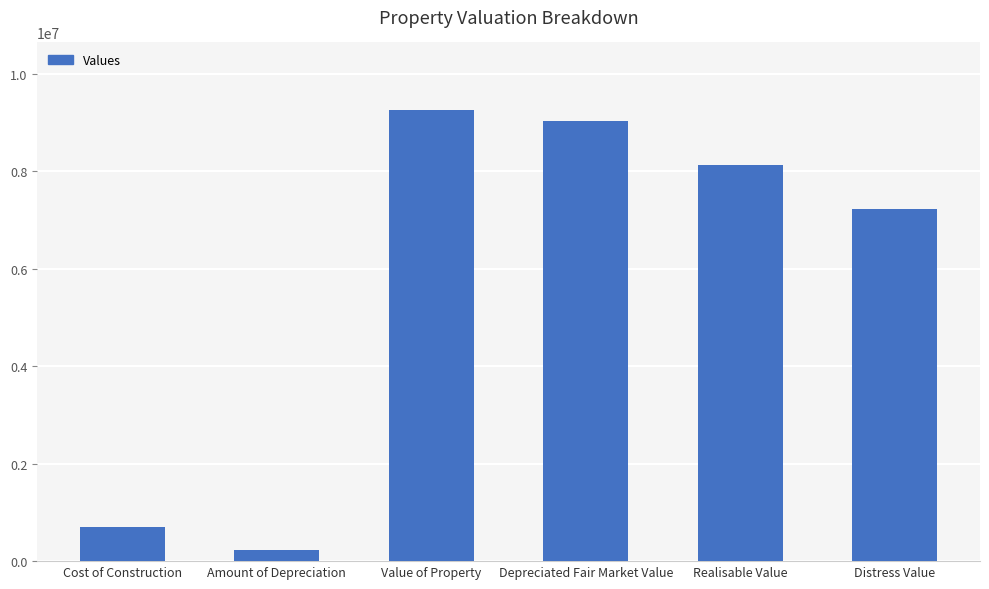

What is the difference between the values at Realisable Value and Cost of Construction?

7424723